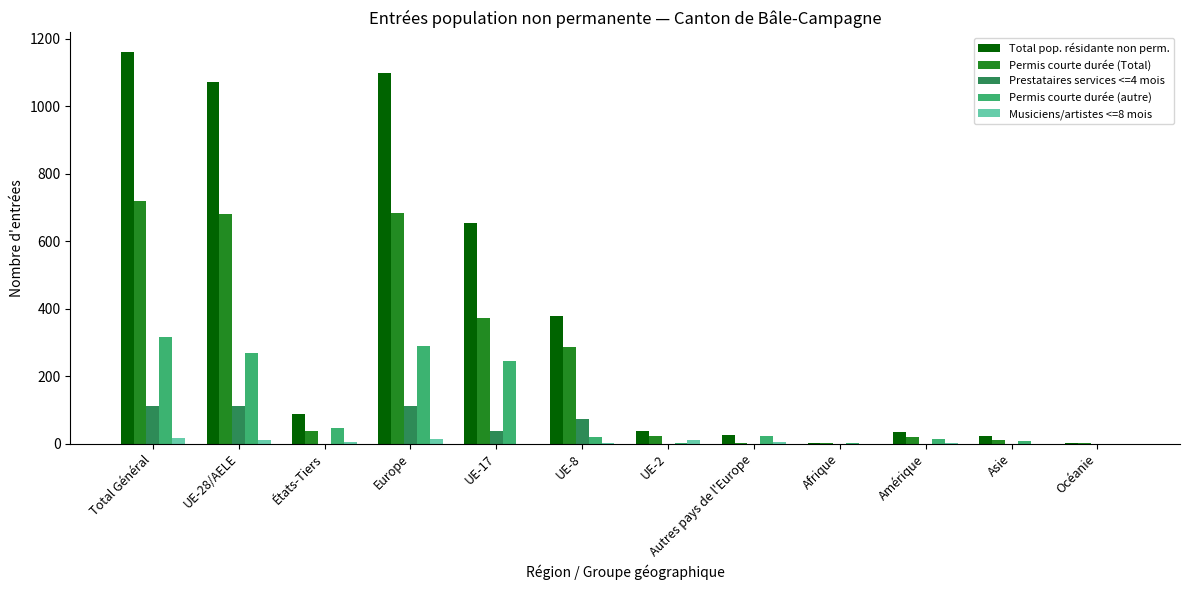

What is the sum of all Total pop. résidante non perm. values?

4572